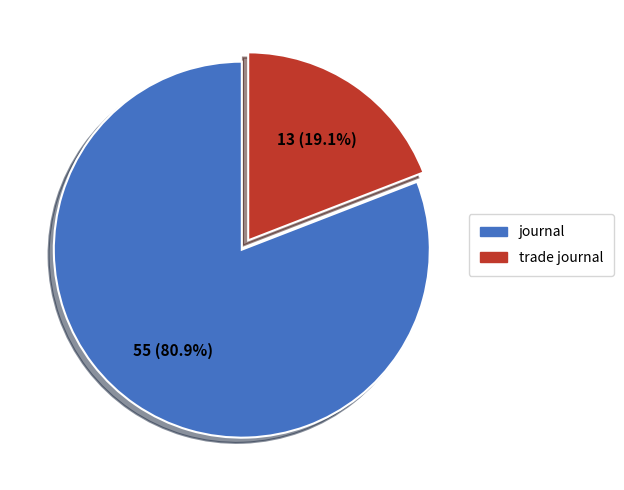

Rank the categories by value from lowest to highest.

trade journal, journal